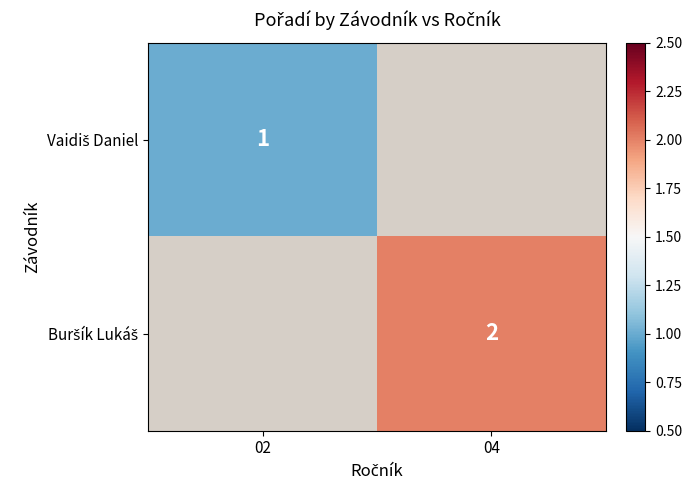

List the series in order of their peak value, lowest first.

Vaidiš Daniel, Buršík Lukáš